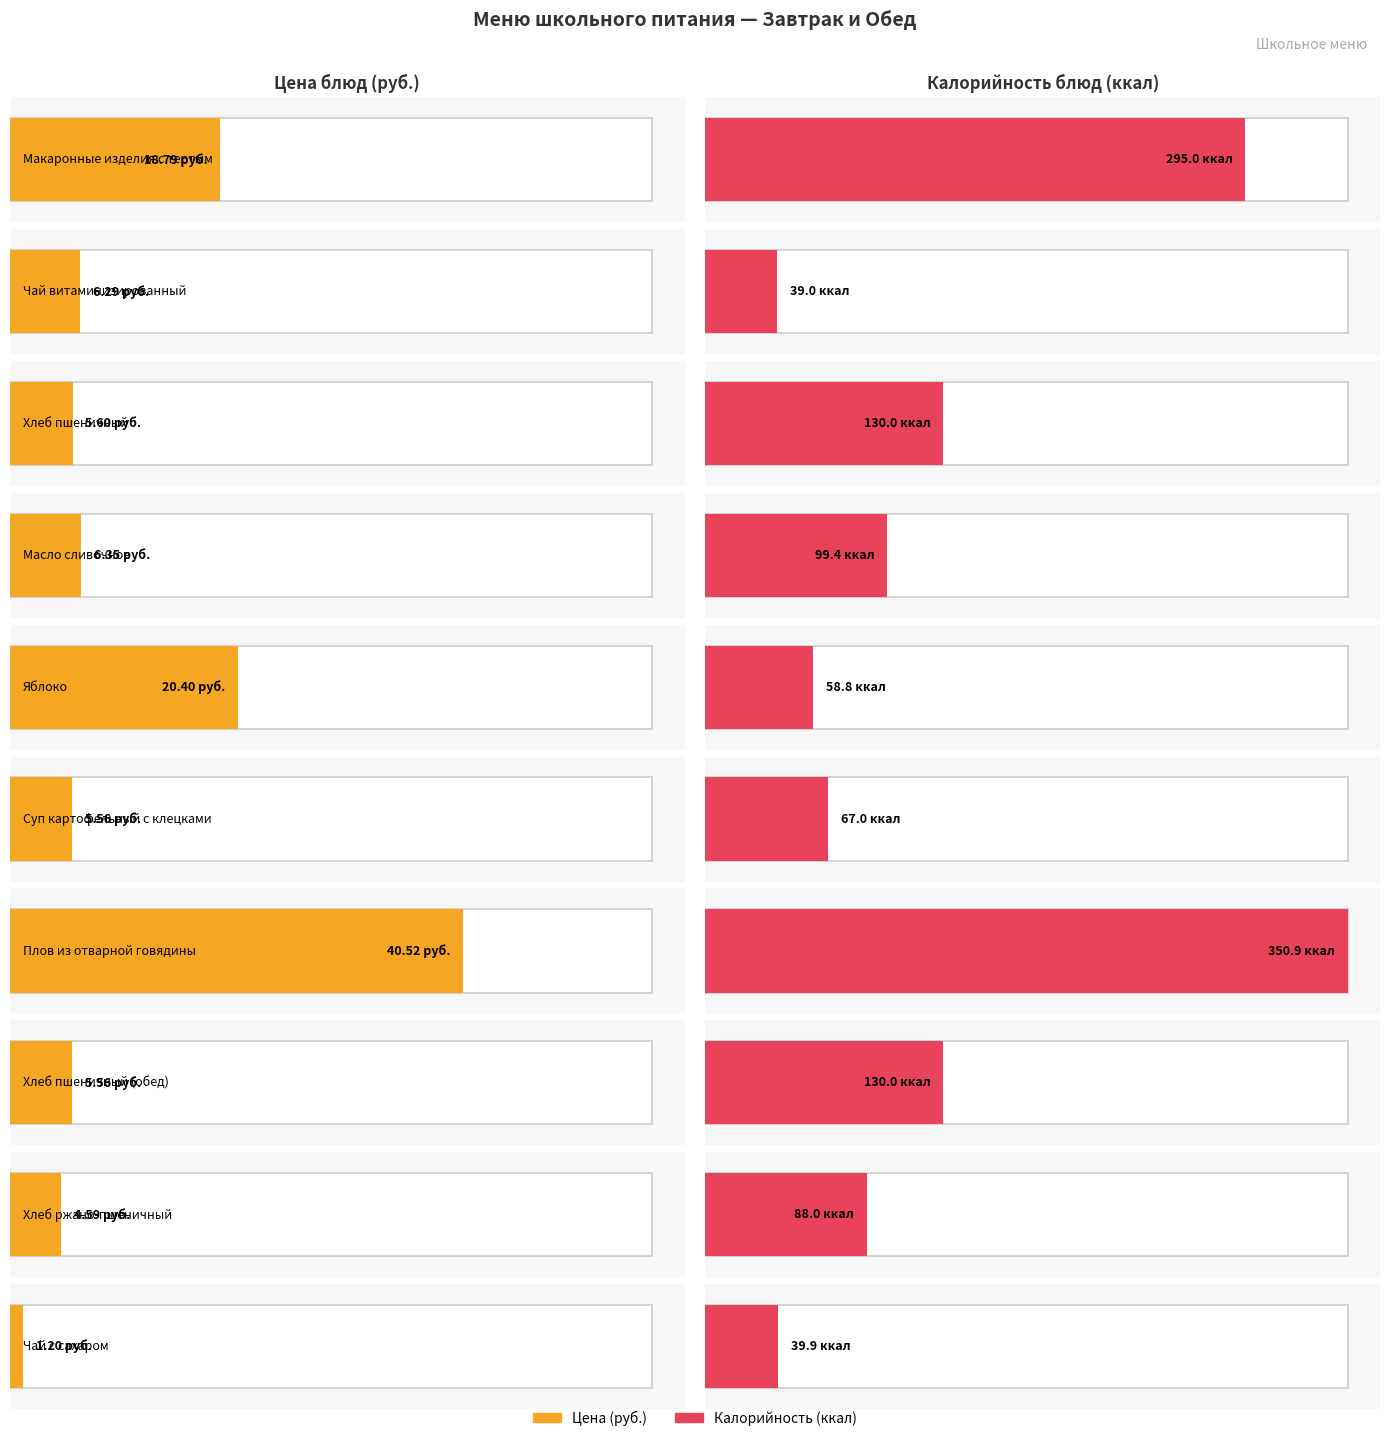

Which has a higher value, Чай с сахаром or Яблоко?

Яблоко